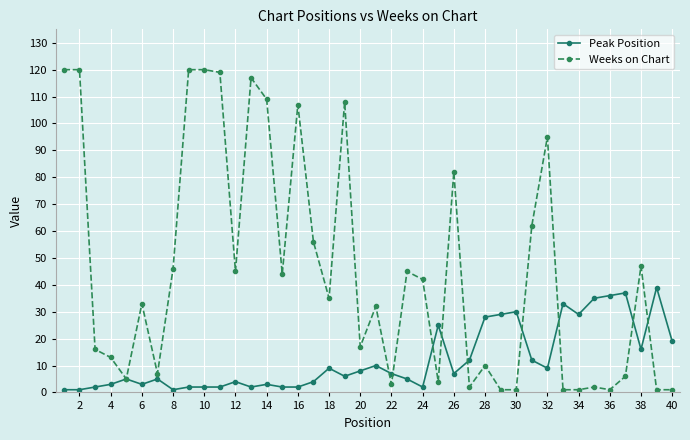

Rank the series by their maximum value, from lowest to highest.

Peak Position, Weeks on Chart